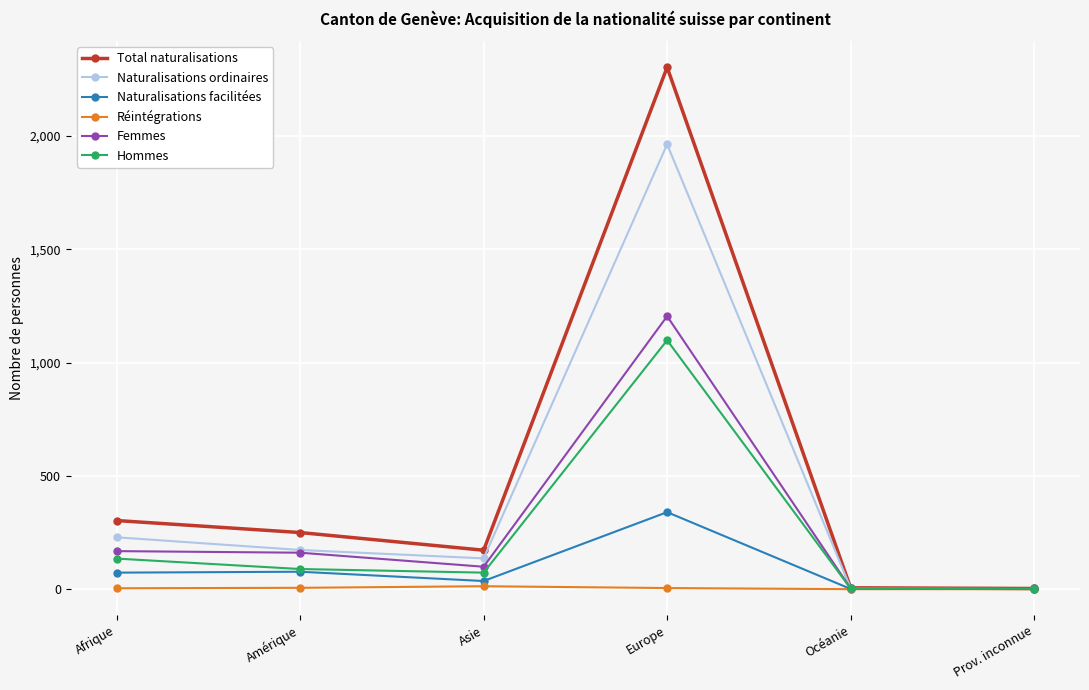

What is the label of the 1st point from the left?

Afrique